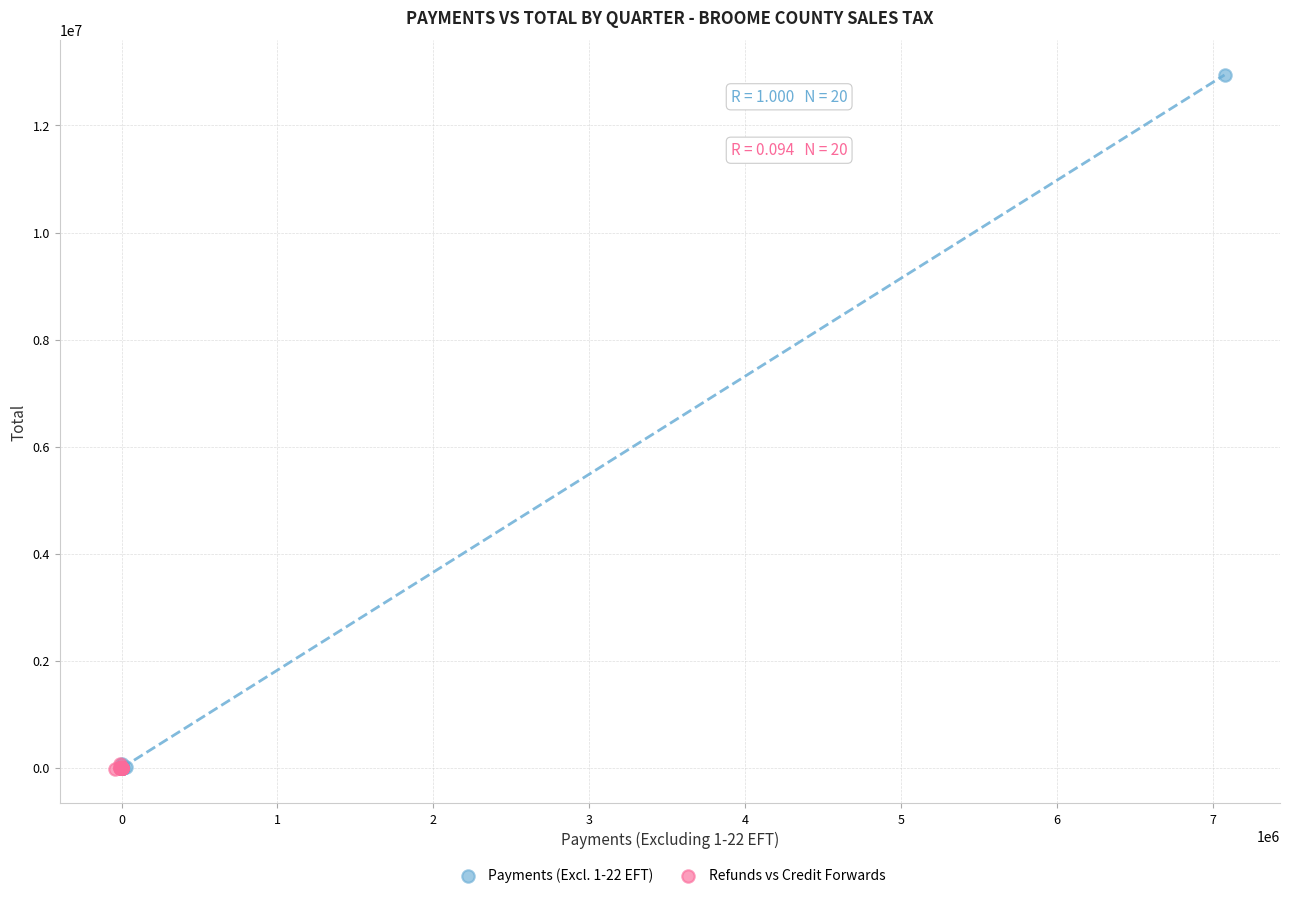

Which series reaches the maximum Y coordinate?

Payments (Excl. 1-22 EFT)